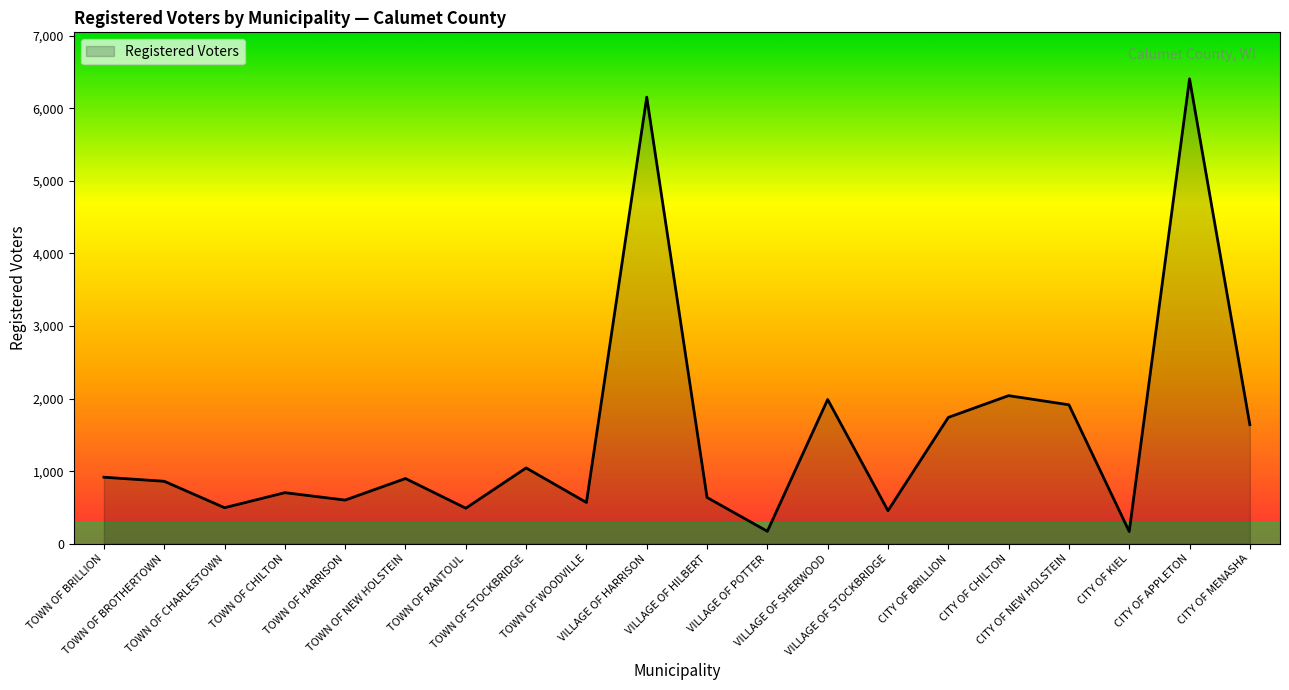

What is the maximum value shown in the chart?

6406